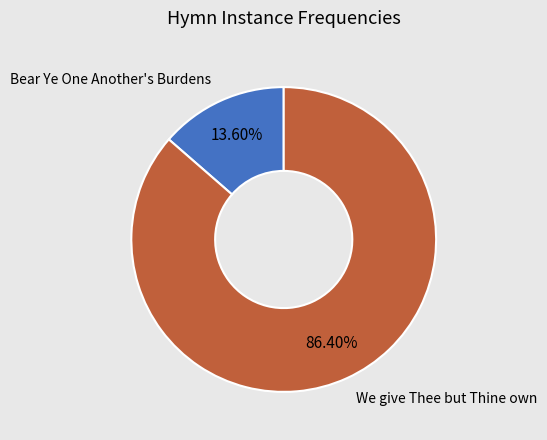

Is there any slice that represents more than half of the pie?

Yes